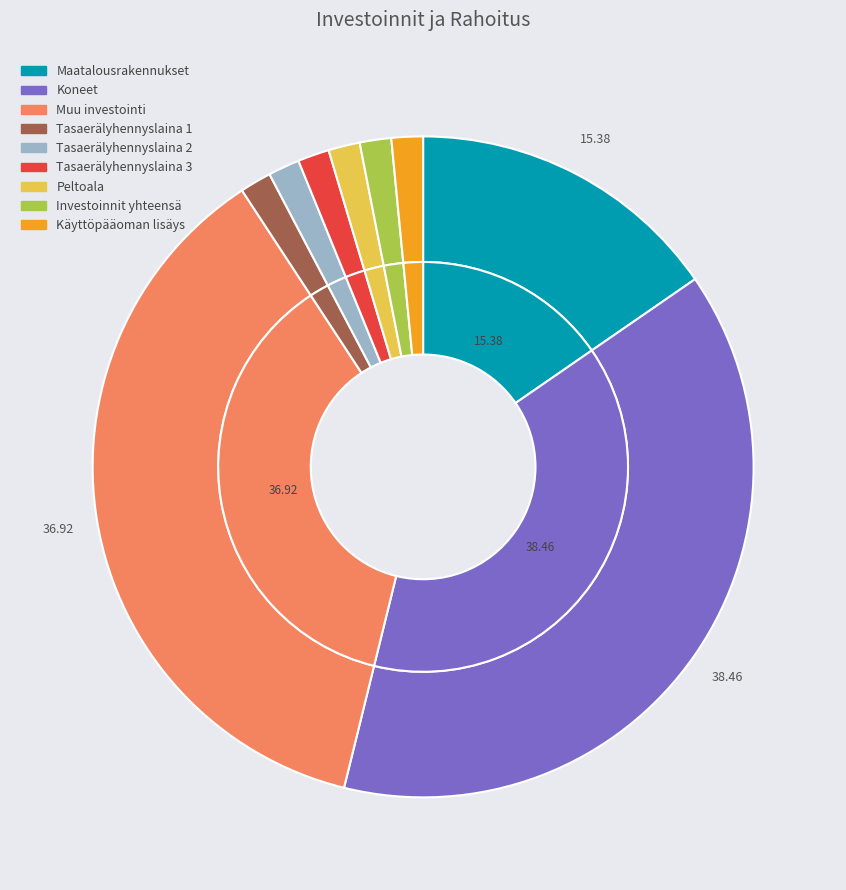

Between Muu investointi and Tasaerälyhennyslaina 3, which is larger?

Muu investointi